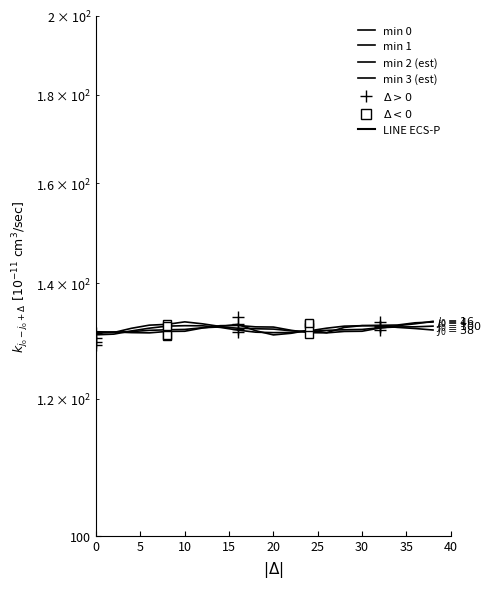

What is the difference between the maximum and minimum values in the min 3 (est) series?

1.1